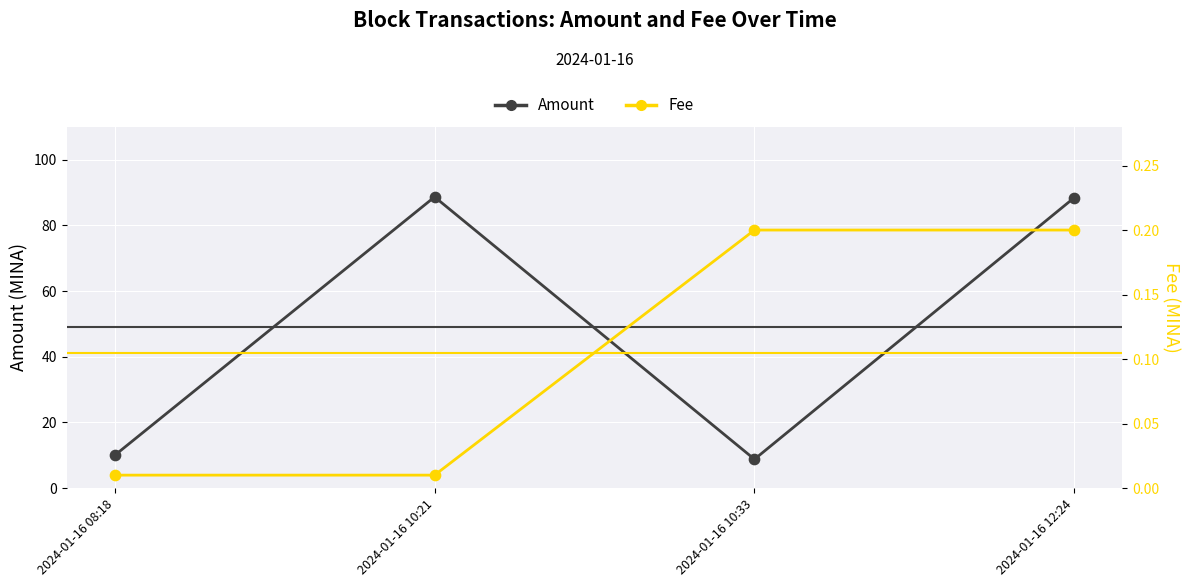

Which series reaches the minimum Y coordinate?

Fee